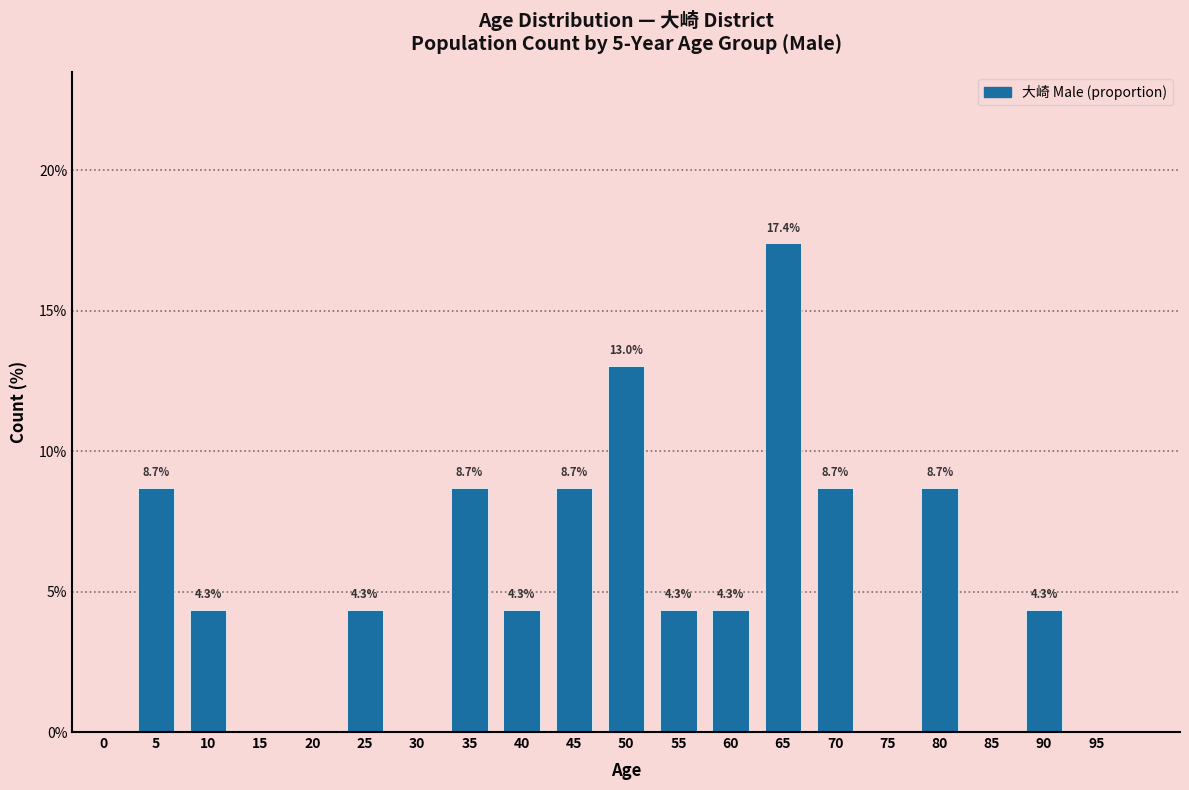

Reading left to right, what are all the values shown in this chart?

0=0.0	5=8.7	10=4.3	15=0.0	20=0.0	25=4.3	30=0.0	35=8.7	40=4.3	45=8.7	50=13.0	55=4.3	60=4.3	65=17.4	70=8.7	75=0.0	80=8.7	85=0.0	90=4.3	95=0.0